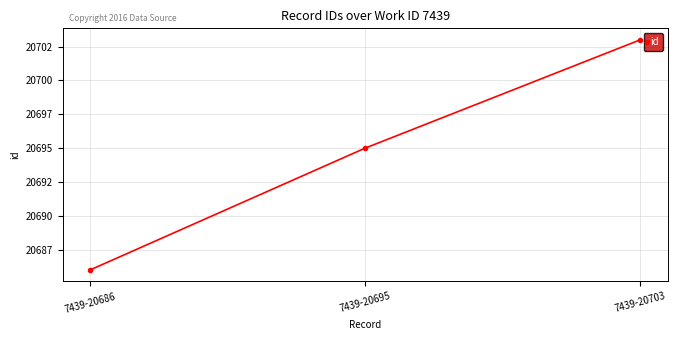

Approximately how many times larger is the value at 7439-20695 compared to 7439-20703?

1.0